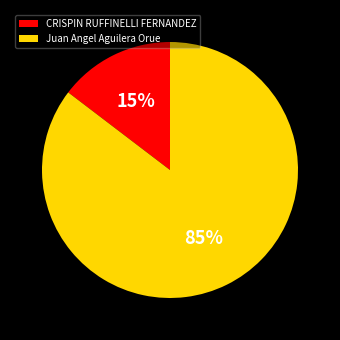

Which slice is the smallest?

CRISPIN RUFFINELLI FERNANDEZ